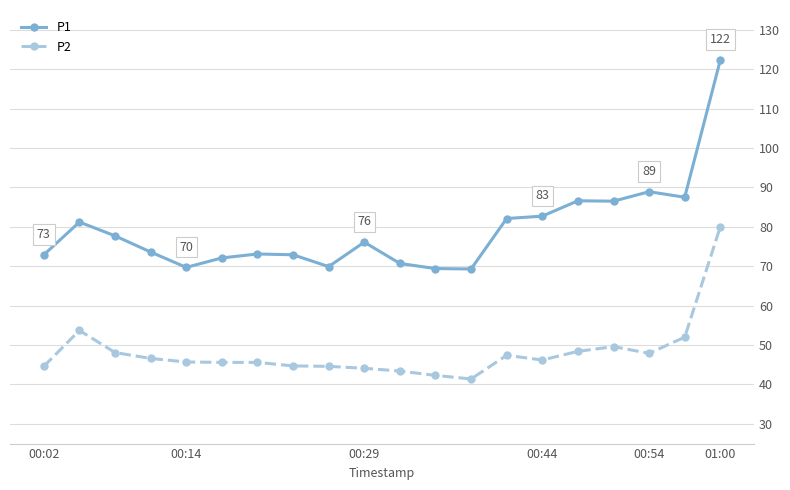

True or false: P2 and P1 intersect in this chart.

False